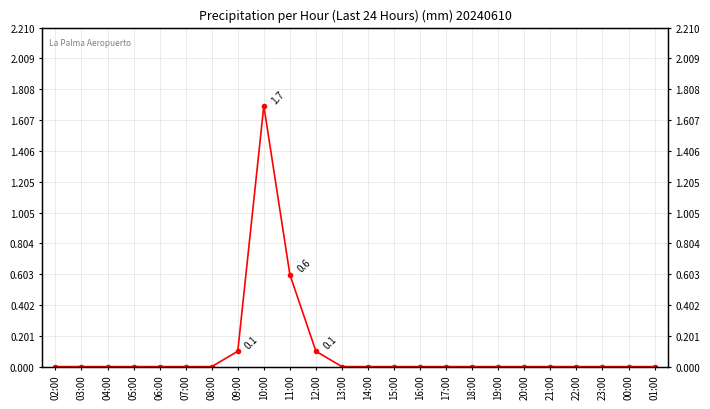

True or false: the data shows 0.8 at 06:00.

False